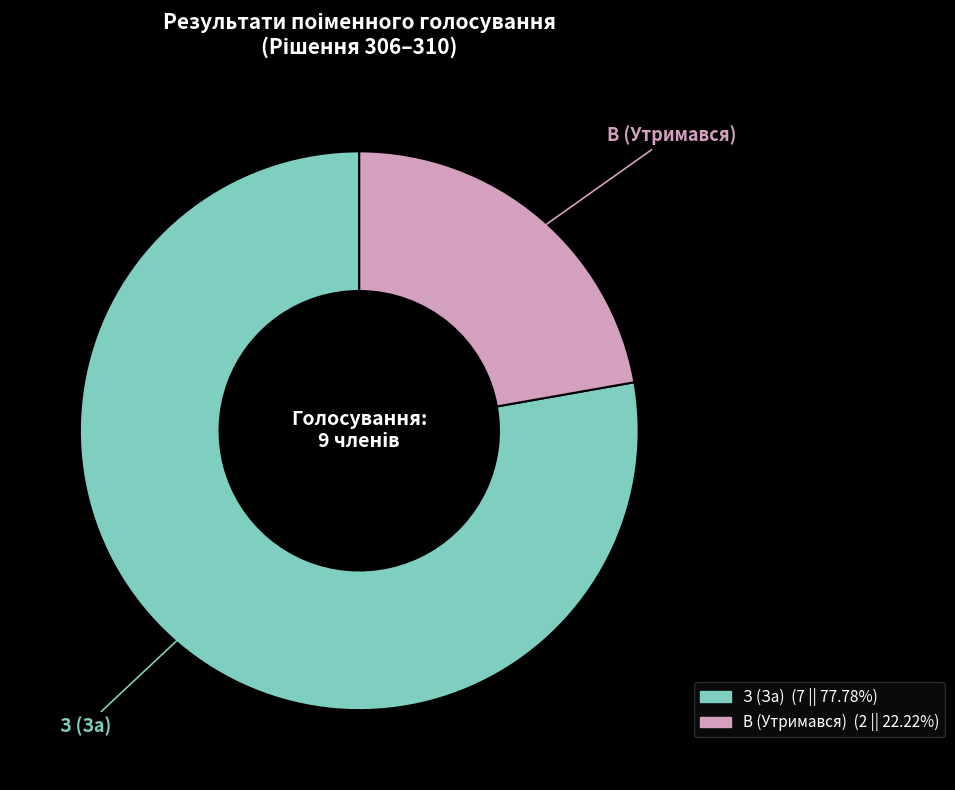

The В (Утримався) slice represents 14% of the pie. True or false?

False